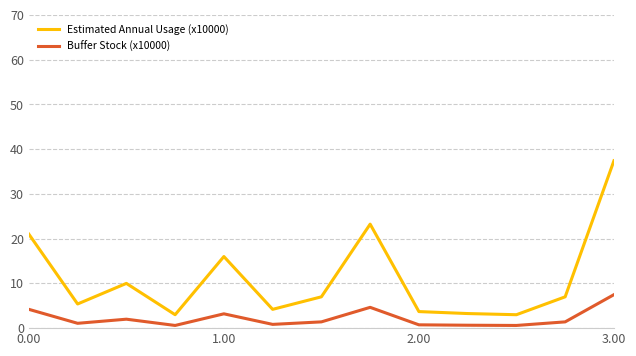

Which series has the largest range (max minus min)?

Estimated Annual Usage (x10000)